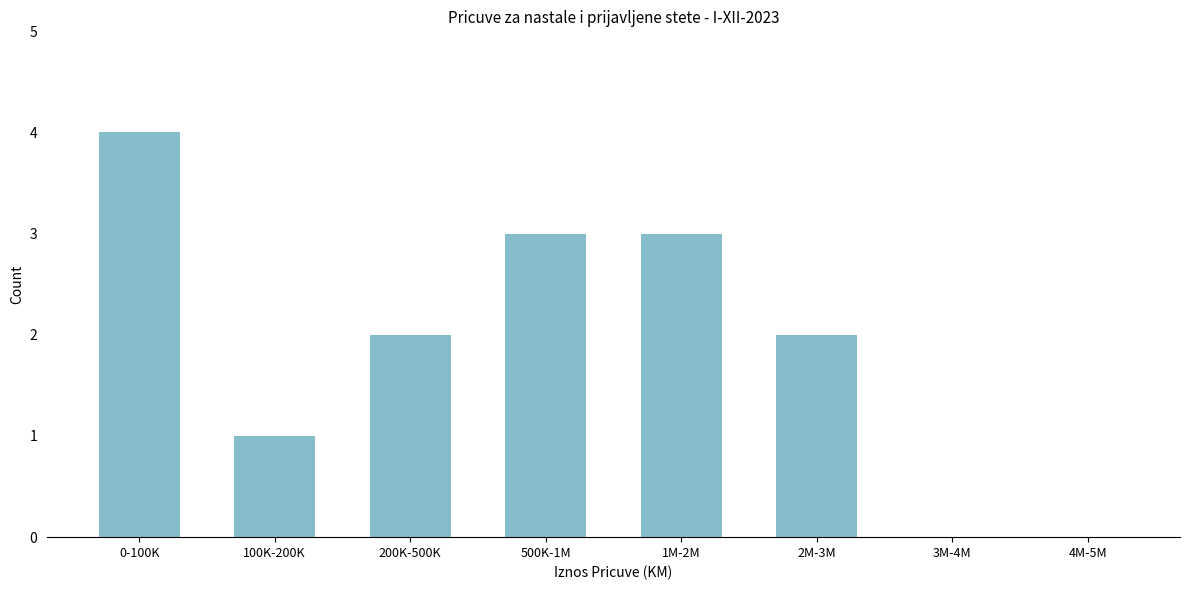

Reading left to right, extract all data points from this chart.

0-100K=4	100K-200K=1	200K-500K=2	500K-1M=3	1M-2M=3	2M-3M=2	3M-4M=0	4M-5M=0